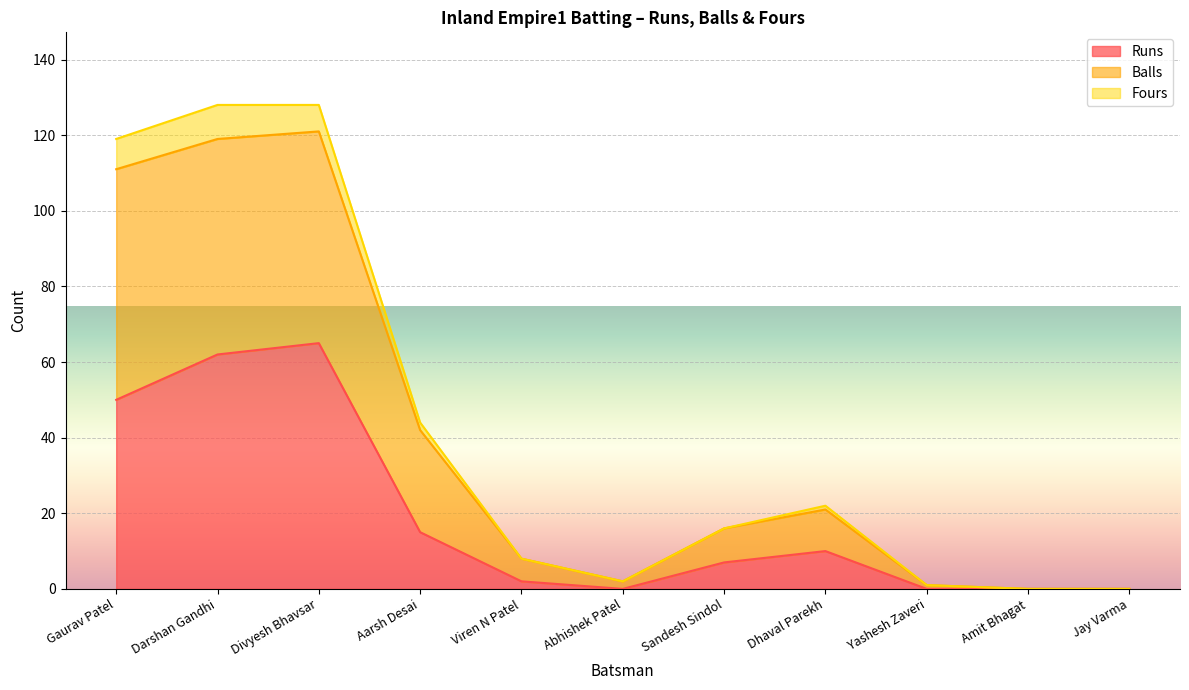

How many lines are shown in the chart?

3